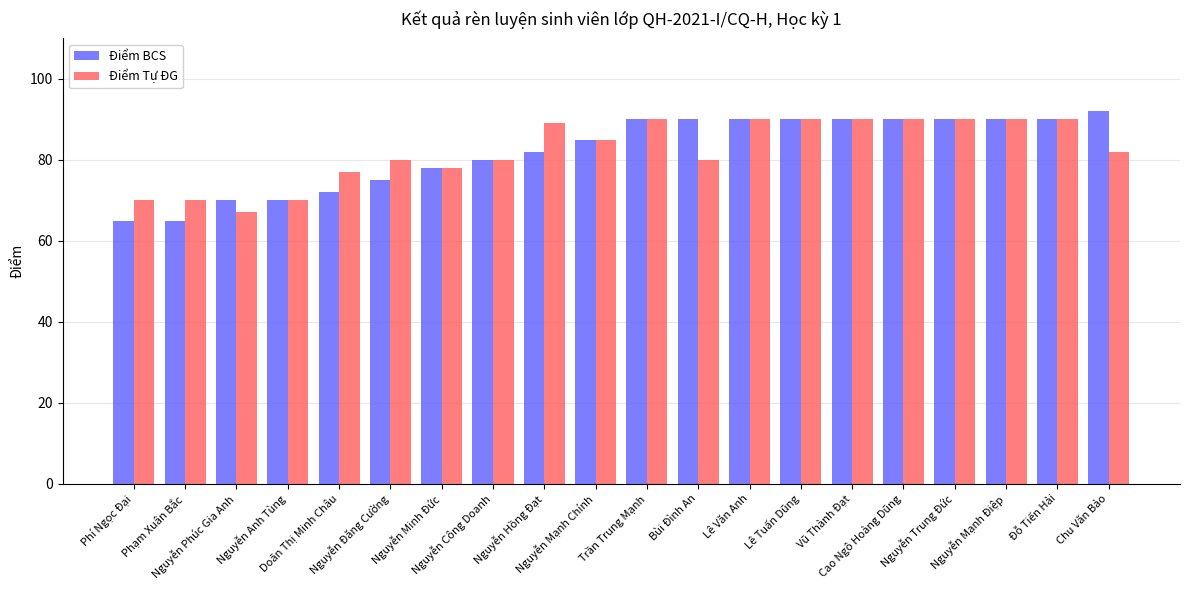

Read the Điểm BCS value at Nguyễn Anh Tùng.

70